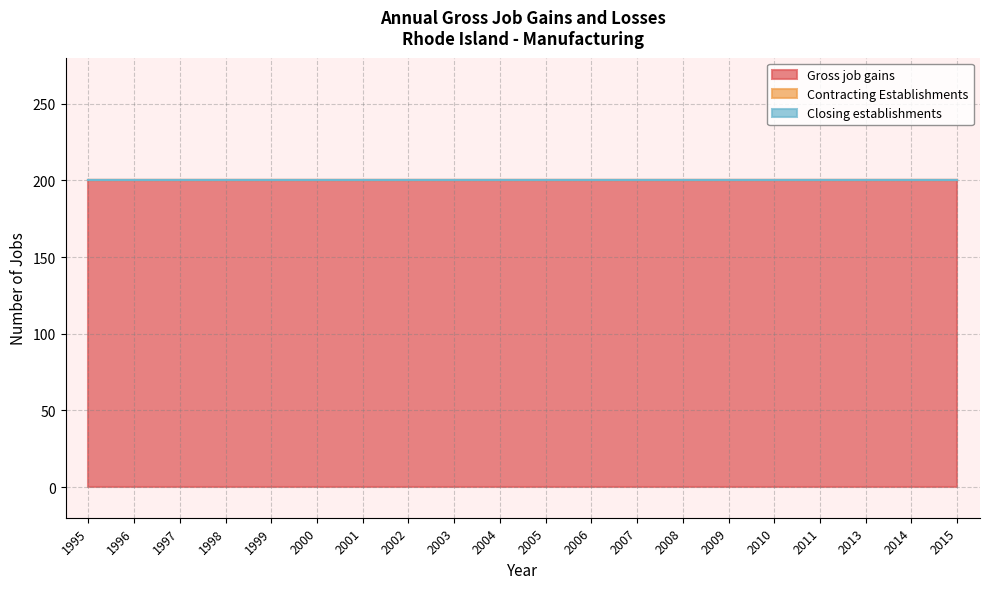

Reading left to right, extract all data points from this chart.

Gross job gains: 200	200	200	200	200	200	200	200	200	200	200	200	200	200	200	200	200	200	200	200
Contracting Establishments: 0	0	0	0	0	0	0	0	0	0	0	0	0	0	0	0	0	0	0	0
Closing establishments: 0	0	0	0	0	0	0	0	0	0	0	0	0	0	0	0	0	0	0	0